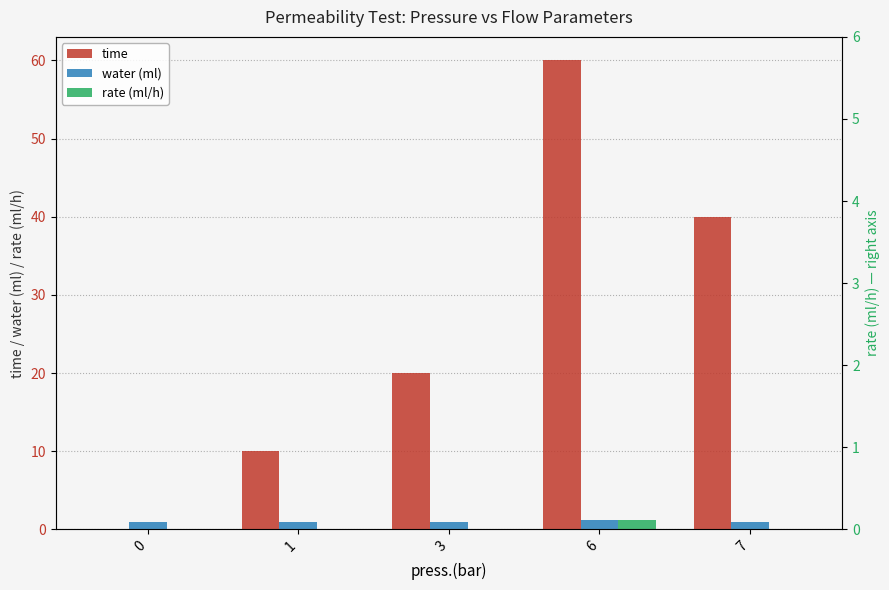

Rank the categories by water (ml) value from lowest to highest.

0, 1, 3, 7, 6